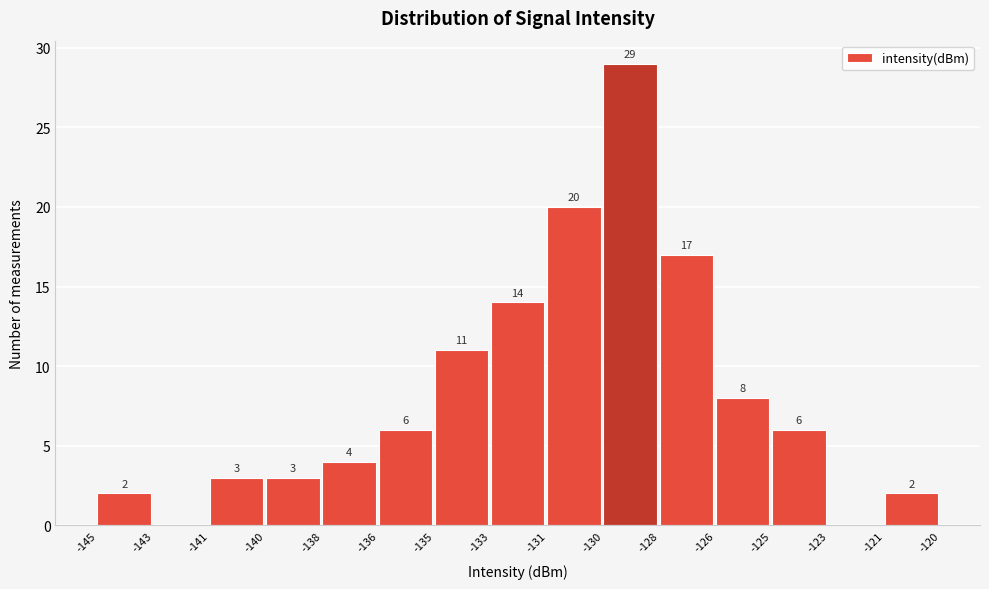

Reading left to right, extract all data points from this chart.

-145=2	-143=0	-141=3	-140=3	-138=4	-136=6	-135=11	-133=14	-131=20	-130=29	-128=17	-126=8	-125=6	-123=0	-121=2